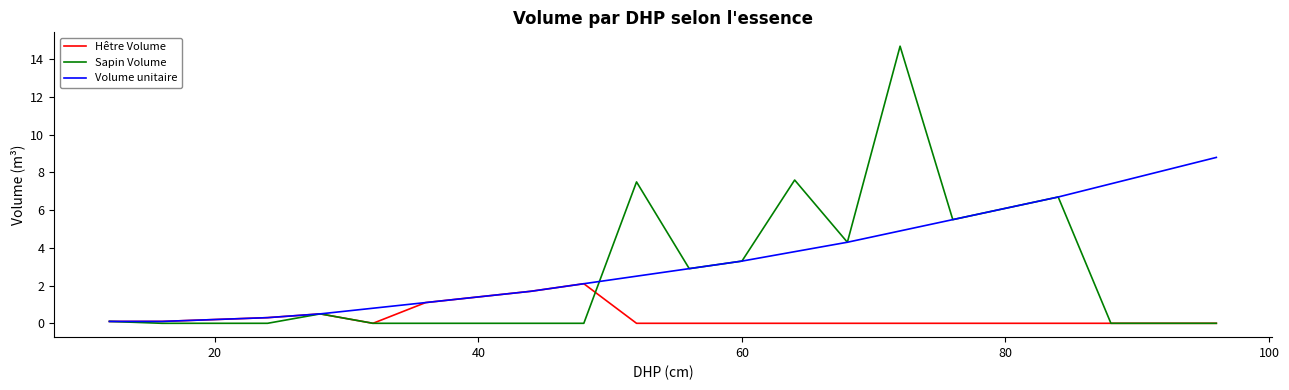

Which series has the largest range (max minus min)?

Sapin Volume